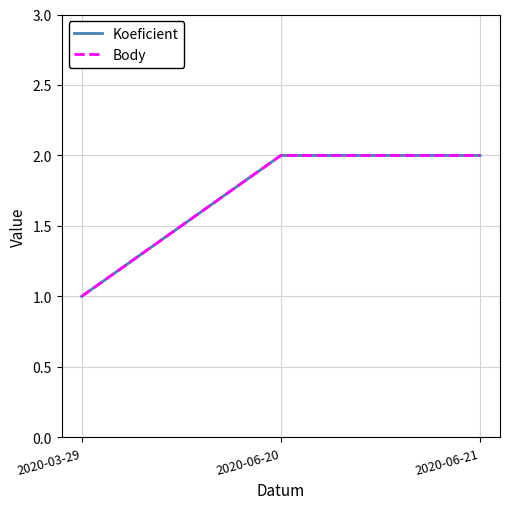

True or false: Body has a value of 2 at 2020-06-20.

True